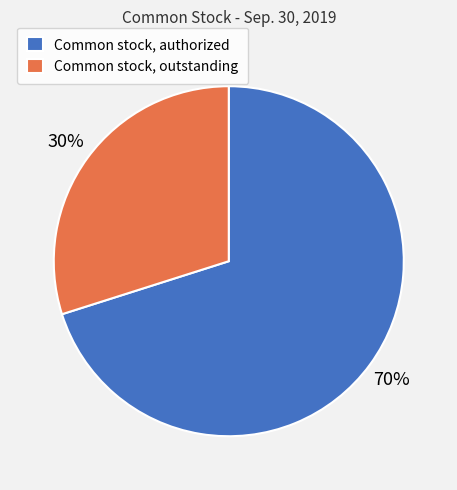

What is the ratio of the value at Common stock, outstanding to the value at Common stock, authorized?

0.4